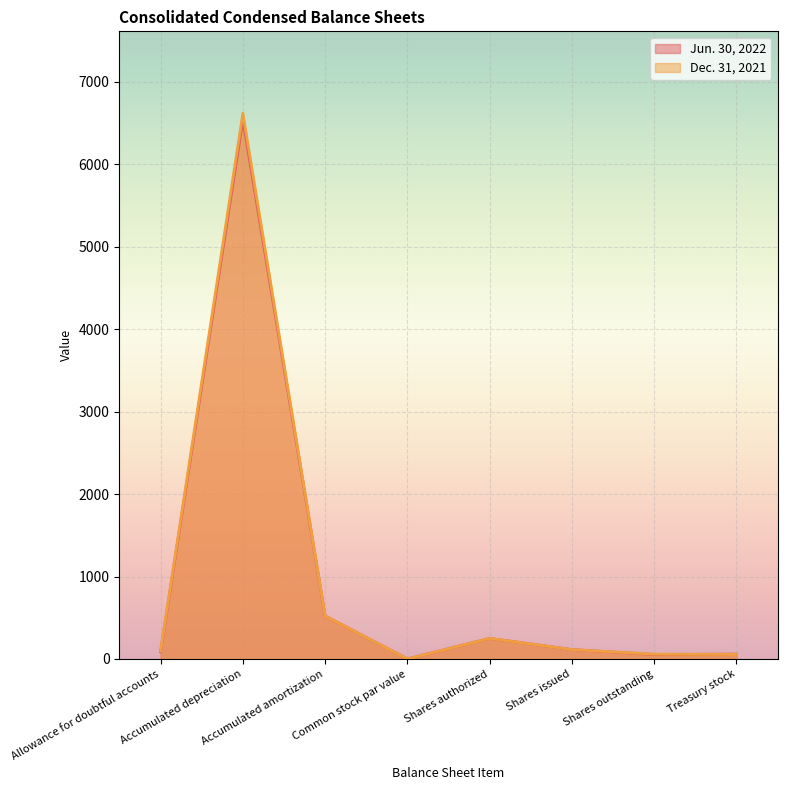

What is the spread (max minus min) of values at Accumulated depreciation?

79